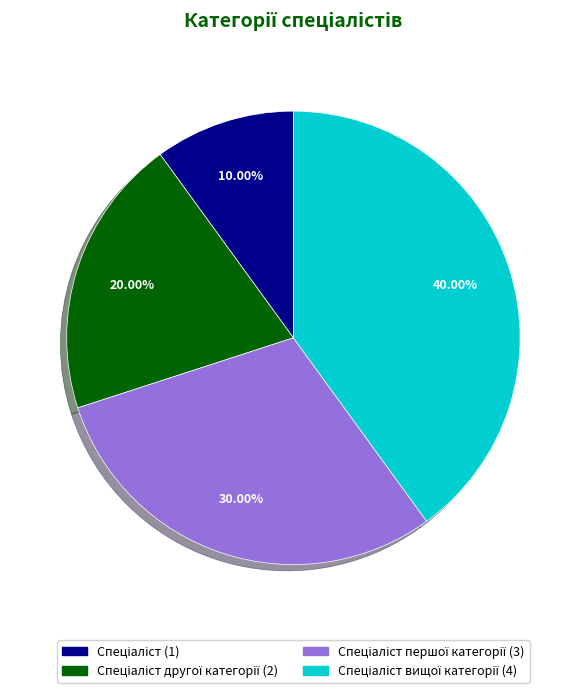

Is there any slice that represents more than half of the pie?

No